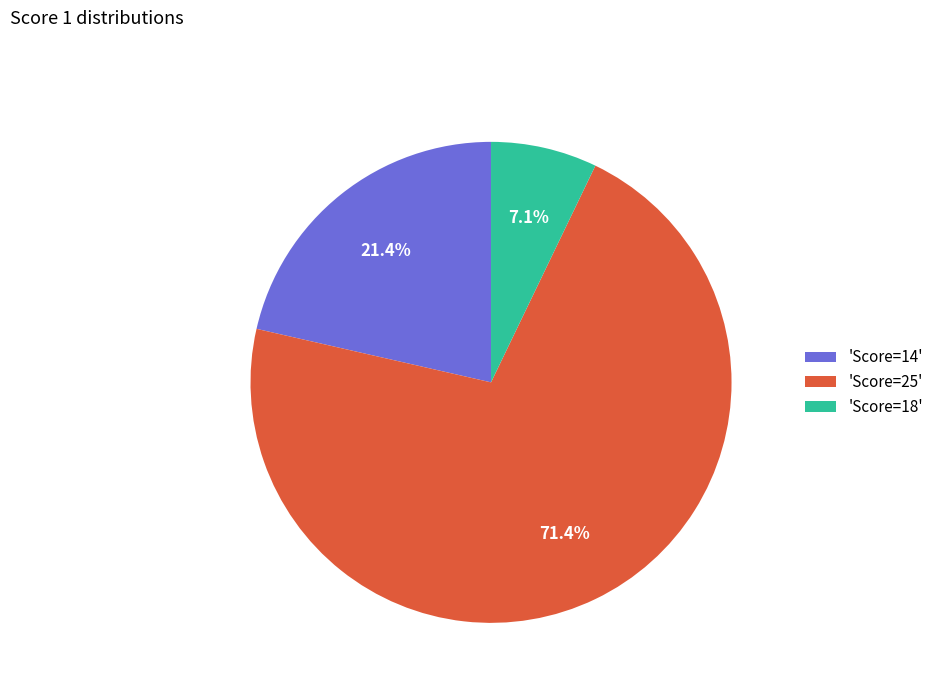

How many slices are in this pie chart?

3